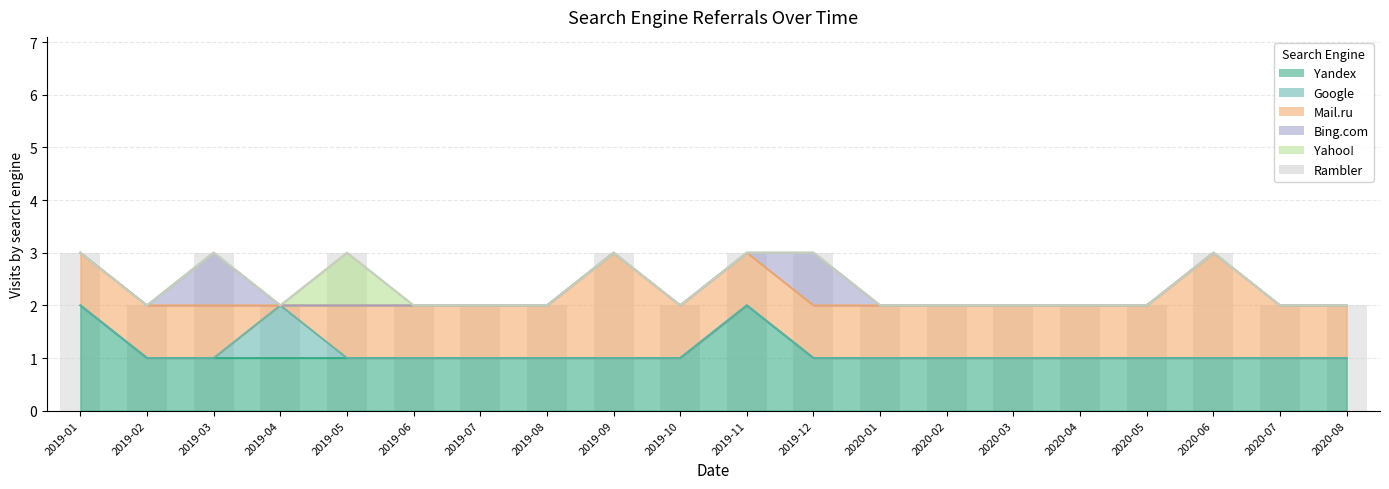

What position from the left is 2020-03?

15